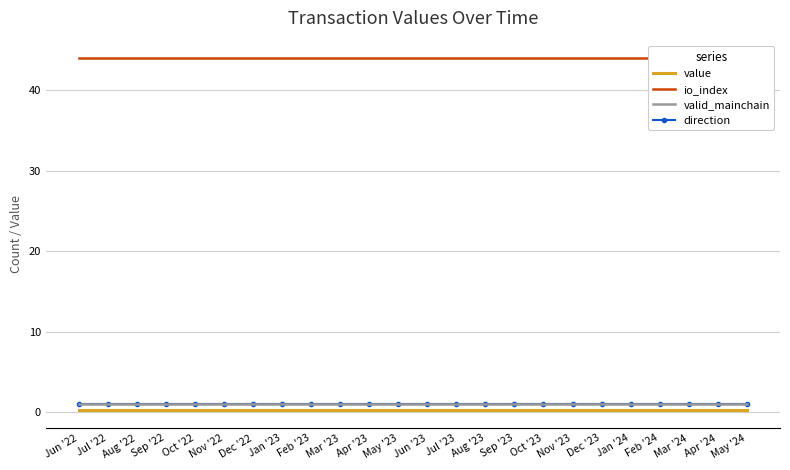

Which series has the largest total across all categories?

io_index